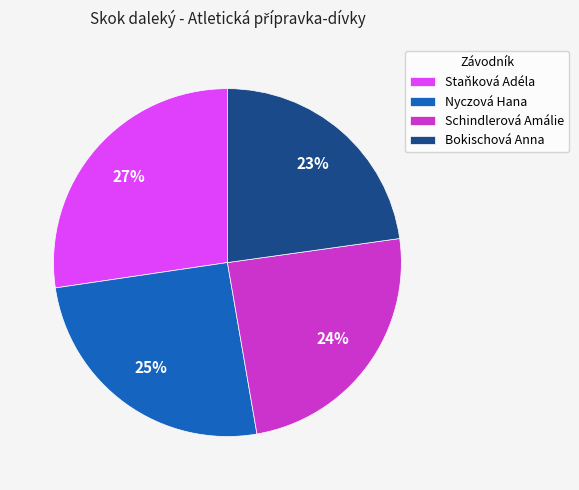

Rank the categories by value from lowest to highest.

Bokischová Anna, Schindlerová Amálie, Nyczová Hana, Staňková Adéla